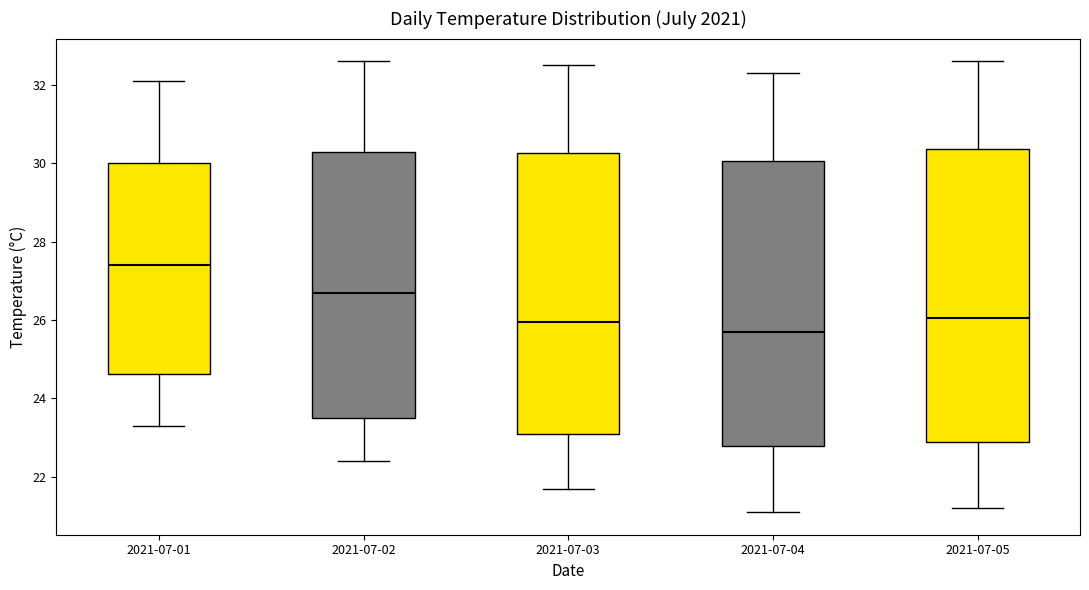

Which box's median line is the lowest?

2021-07-04